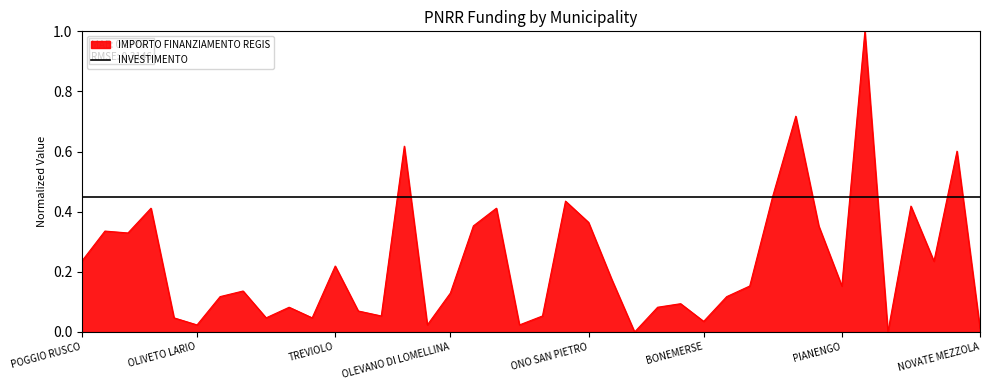

Which series has the largest total across all categories?

INVESTIMENTO